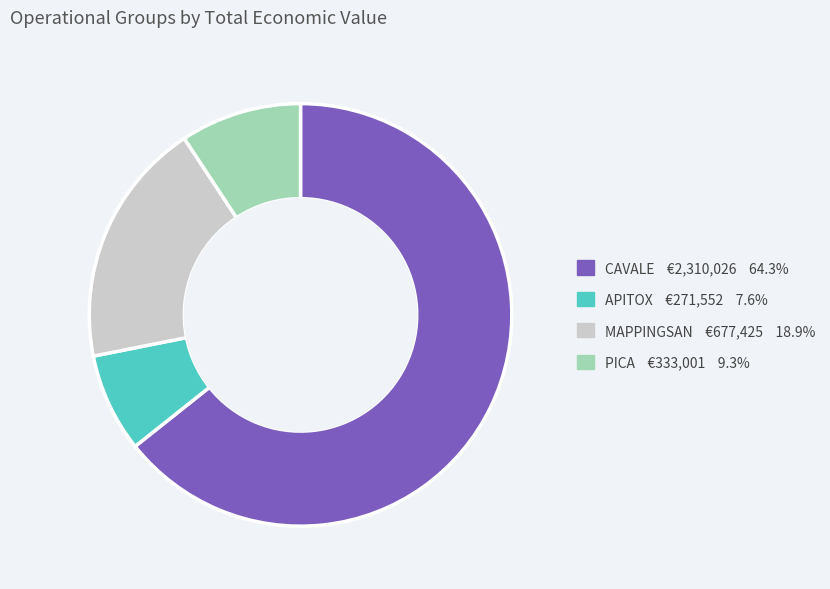

Does APITOX represent more than half of the total?

No